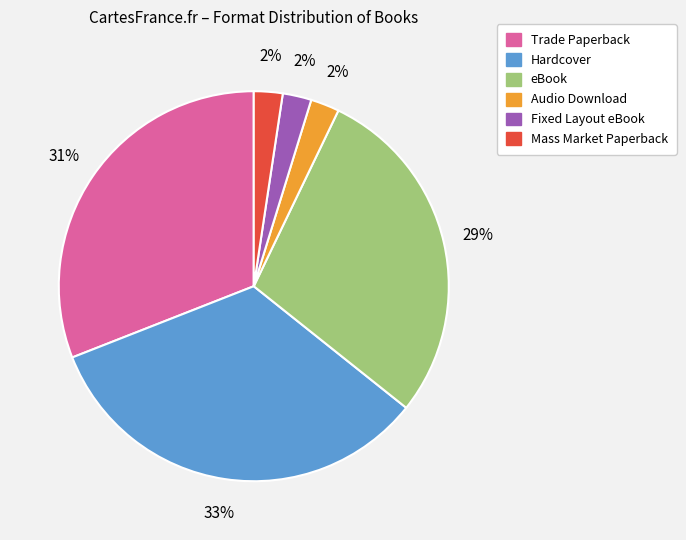

Is the sum of Hardcover and Fixed Layout eBook greater than half?

No